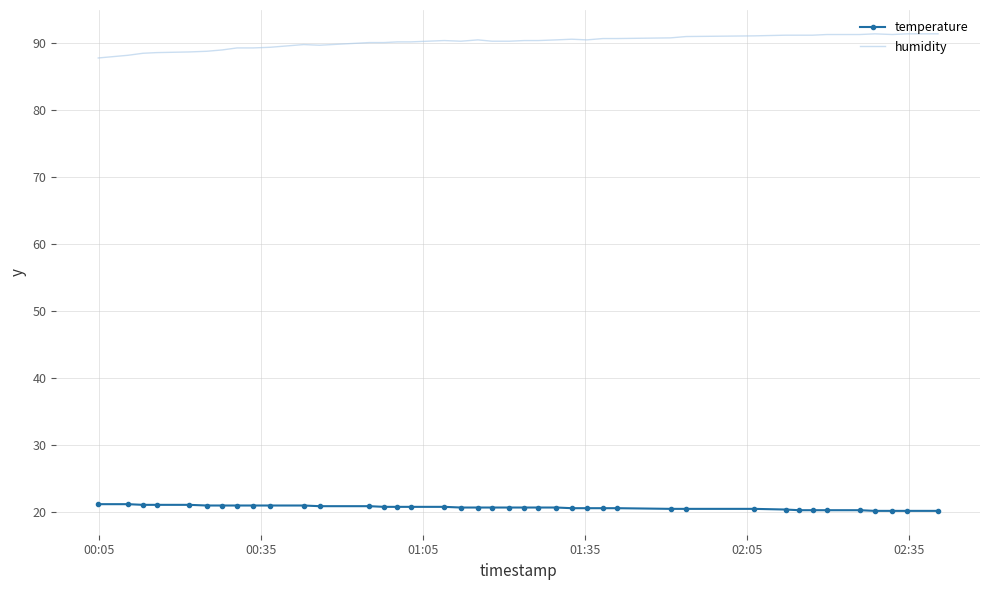

How many series are shown in this chart?

2